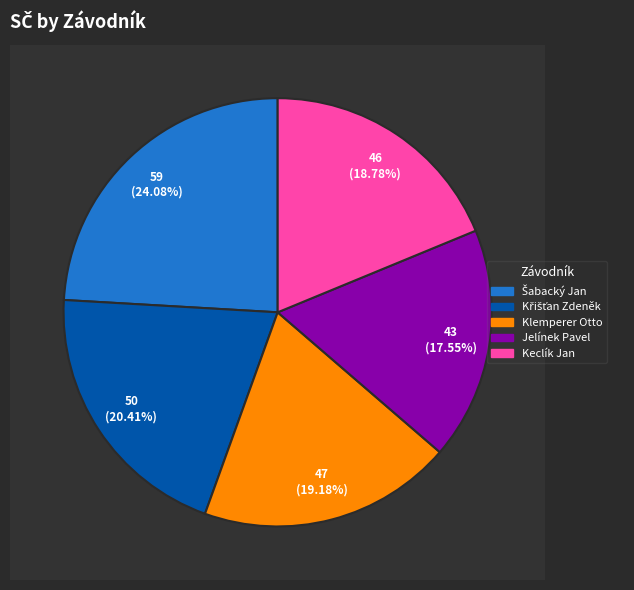

Combined, what portion of the pie is Jelínek Pavel and Klemperer Otto?

36.7%